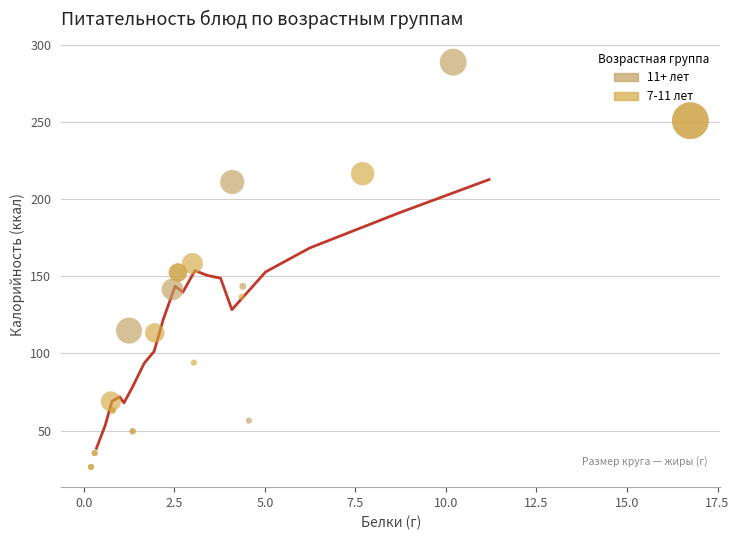

Which series contains the highest Y value?

11+ лет